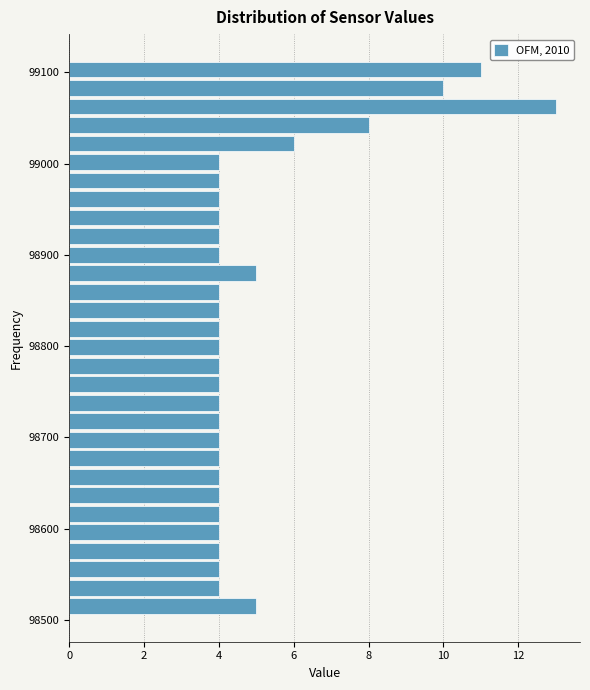

Around what value on the y-axis is the longest bar? Give the approximate position of its centre, as read against the axis.

99060